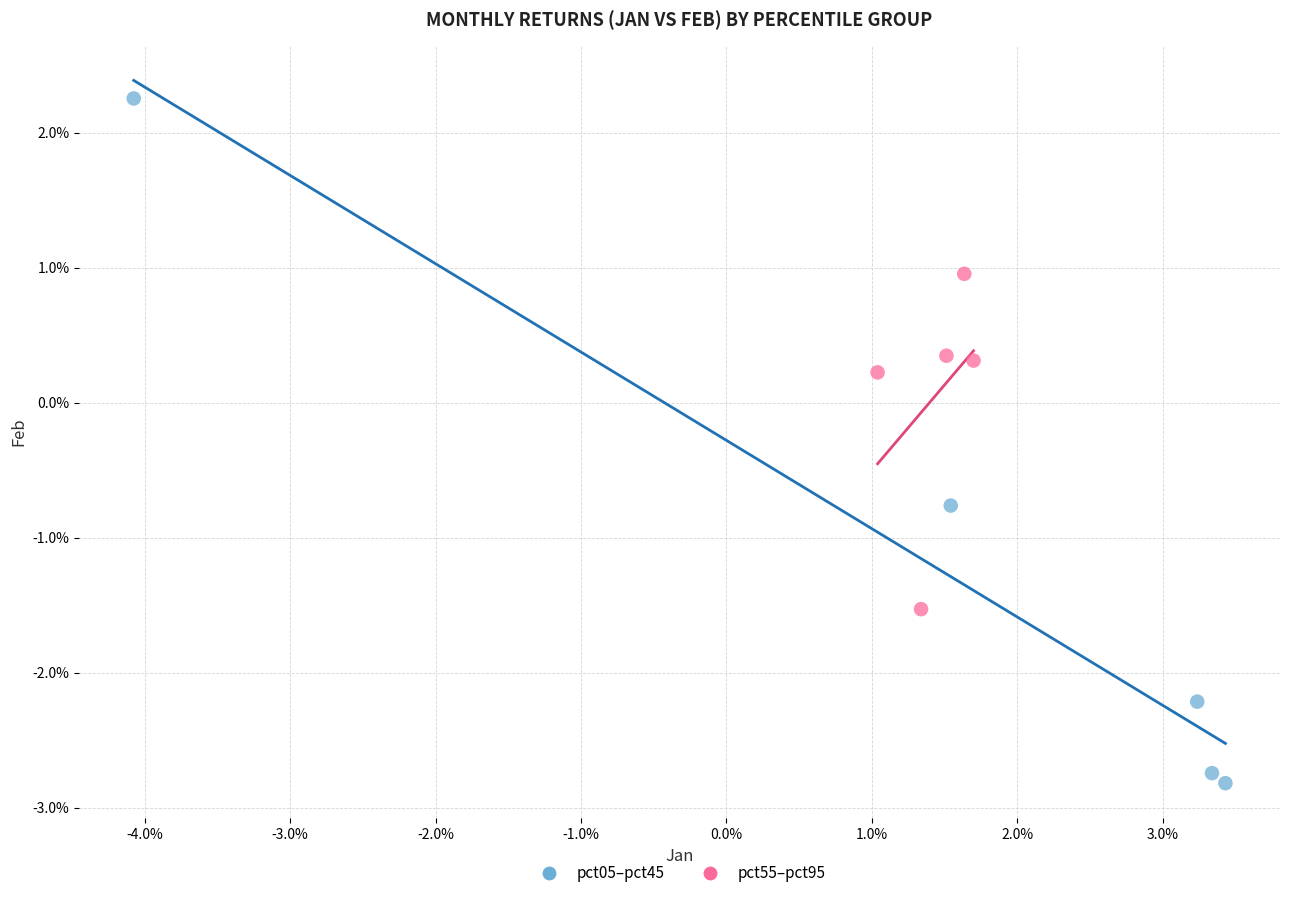

Which series contains the lowest Y value?

pct05–pct45